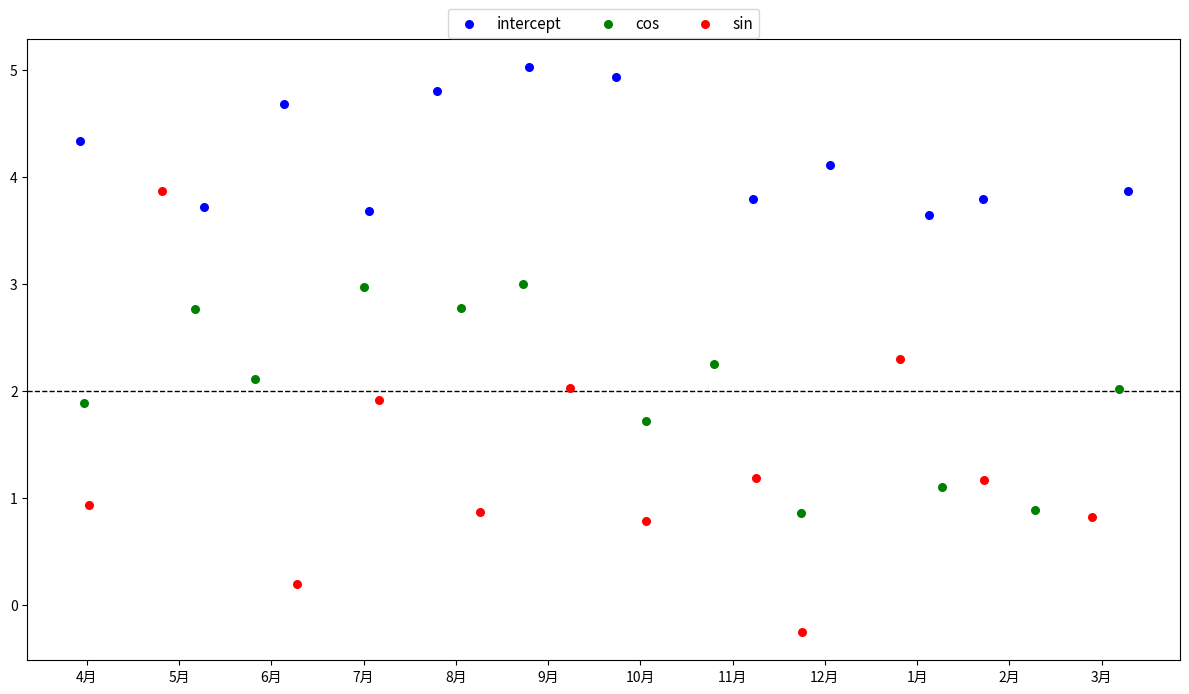

Which series contains the lowest Y value?

sin